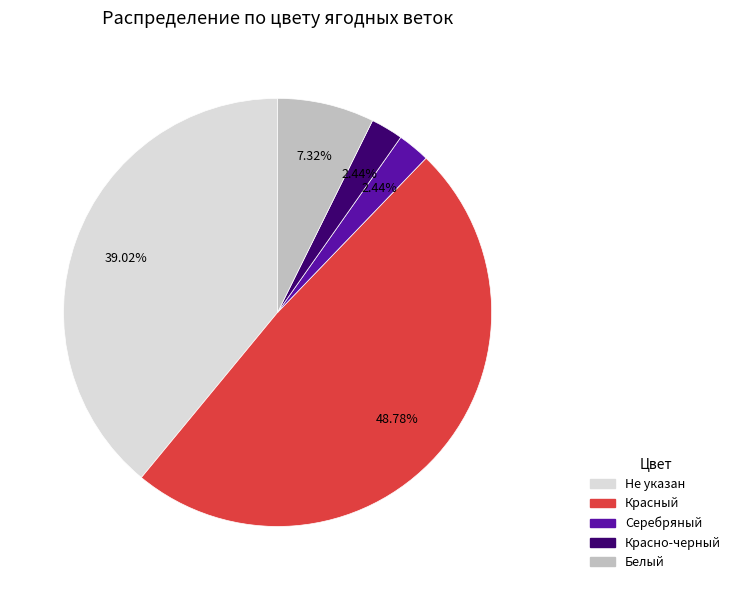

Does any single category account for the majority?

No